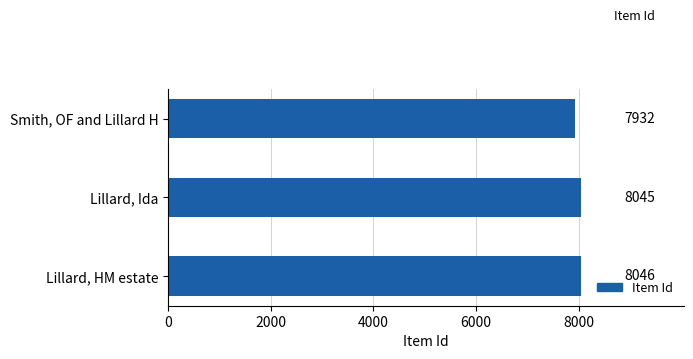

Rank the categories by value from highest to lowest.

Lillard, HM estate, Lillard, Ida, Smith, OF and Lillard H